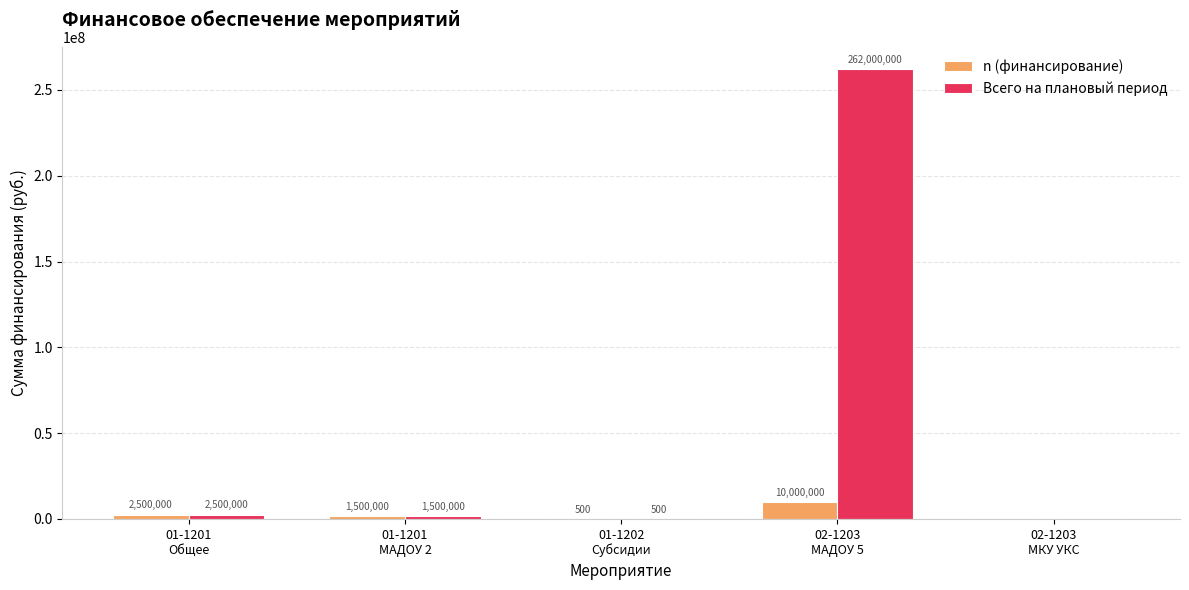

What is the difference between the n (финансирование) values at 02-1203
МКУ УКС and 02-1203
МАДОУ 5?

10000000